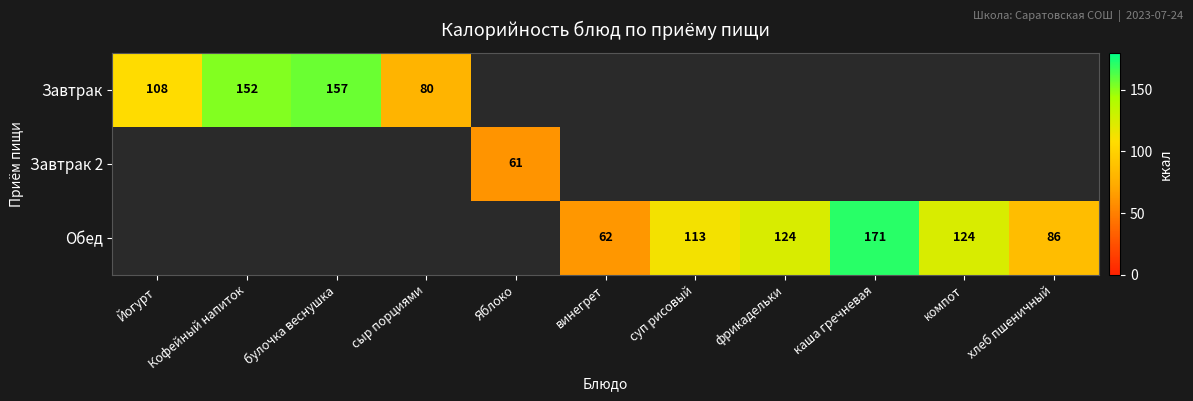

Is the value of Завтрак at сыр порциями greater than the value of Обед at хлеб пшеничный?

No